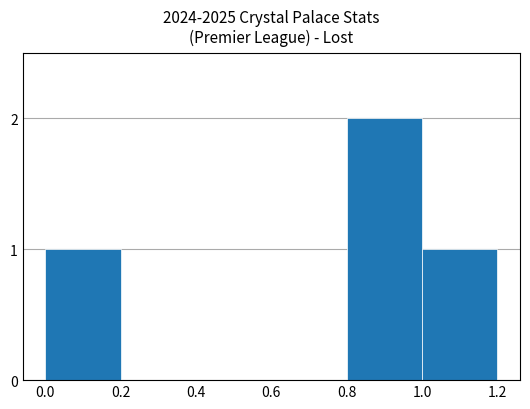

Reading left to right, transcribe all the data shown in this chart.

1	0	0	0	2	1